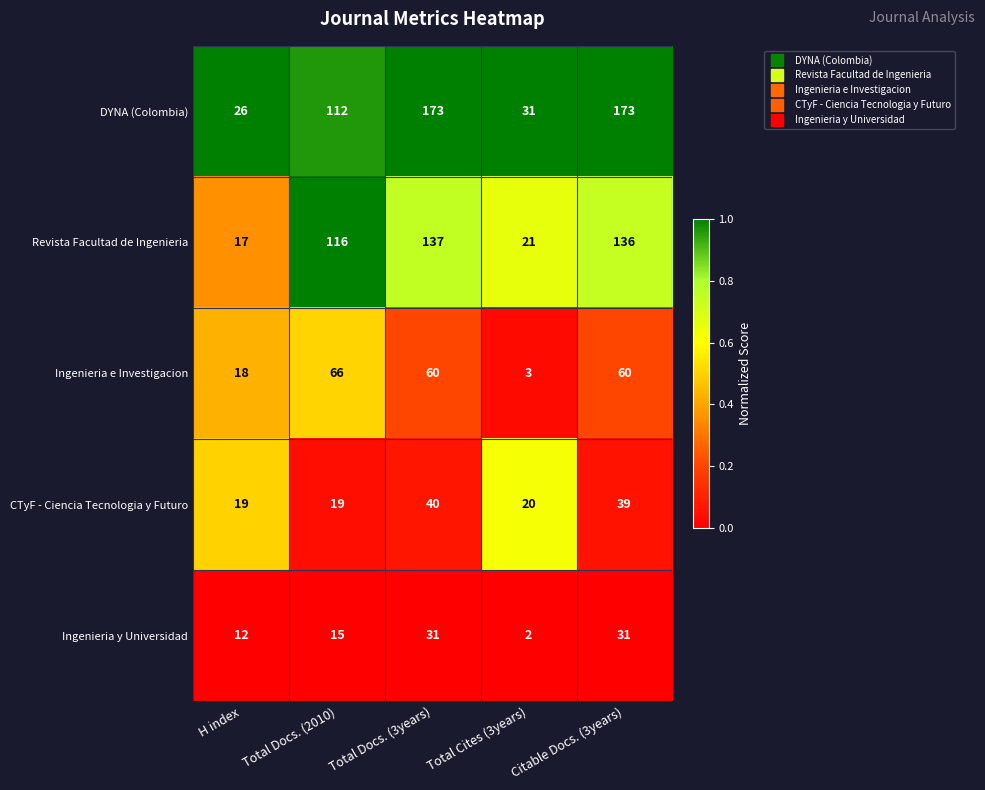

What is the spread (max minus min) of values at H index?

14